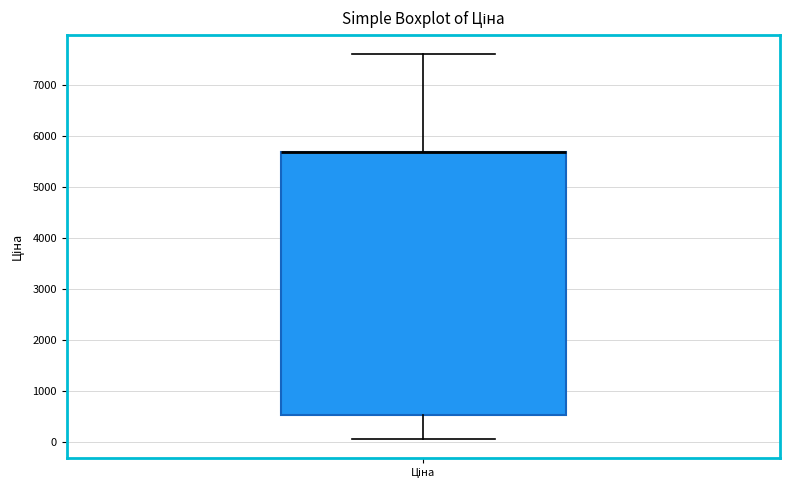

Where is the lower edge of the box for Ціна on the y-axis? The values are not printed on the chart, so give them approximately, as read against the axis.

500